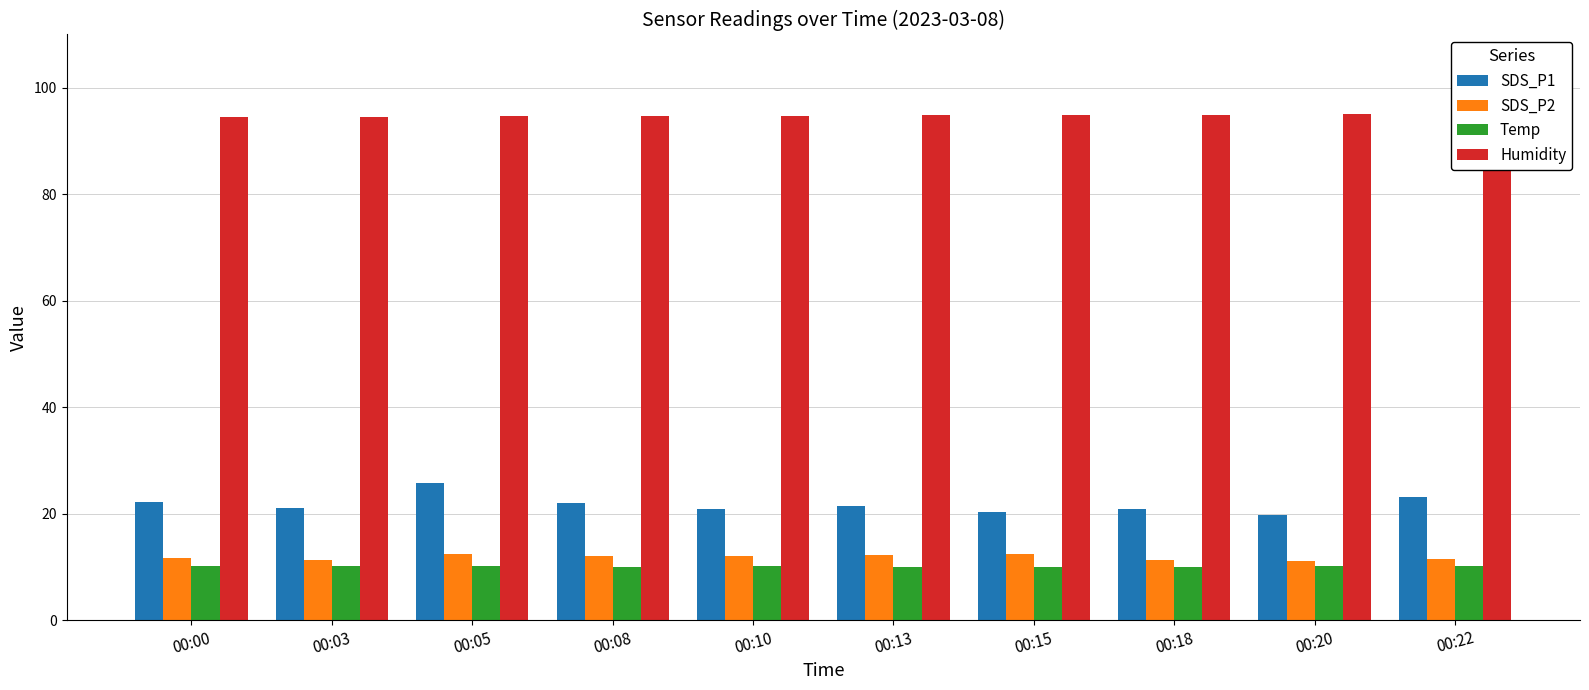

The Humidity series shows 145.1 at 00:00. True or false?

False